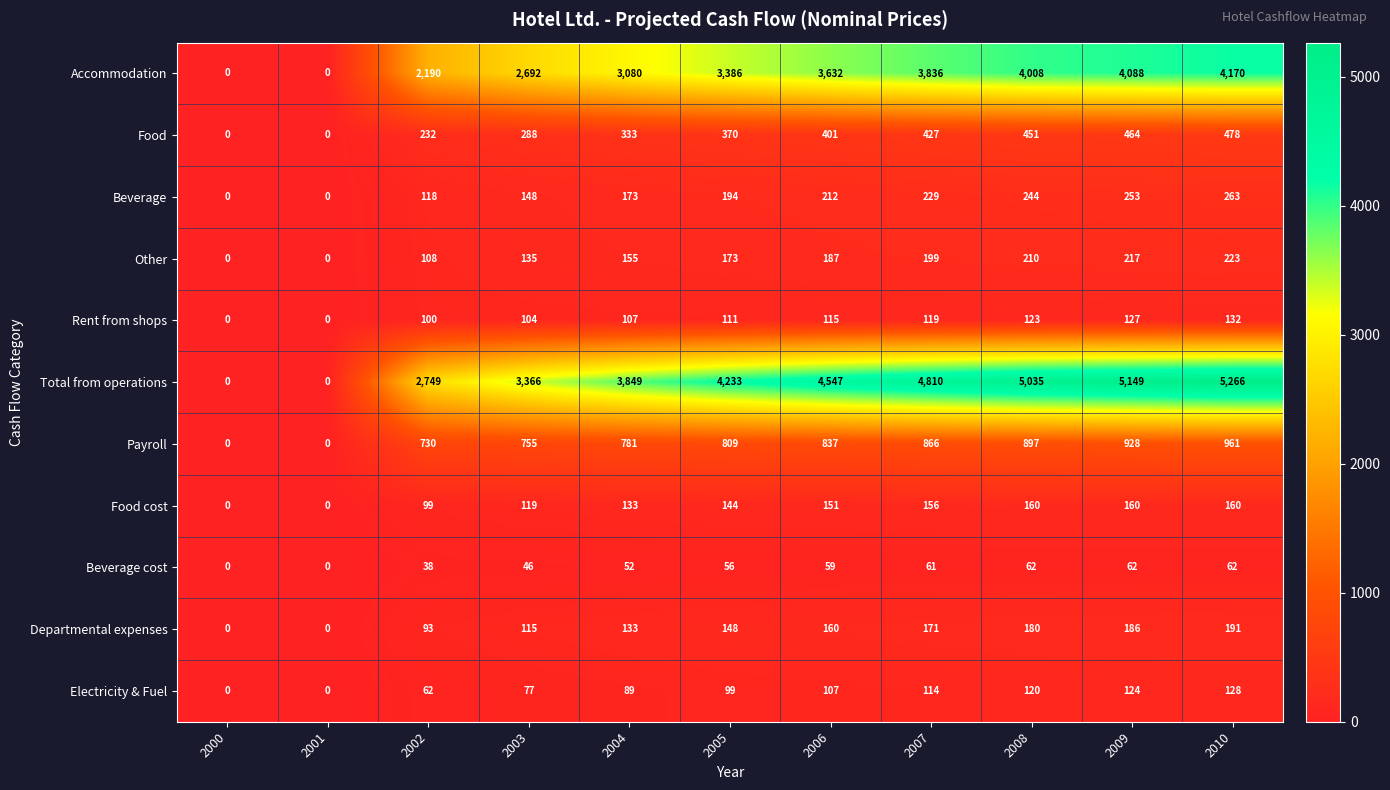

What is the approximate value of Beverage cost at 2005?

56